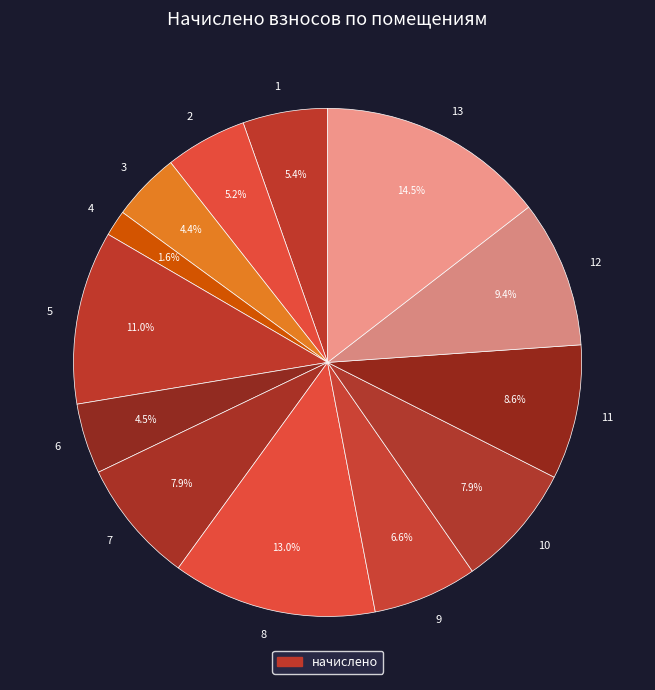

Combined, do 12 and 5 account for over 50%?

No